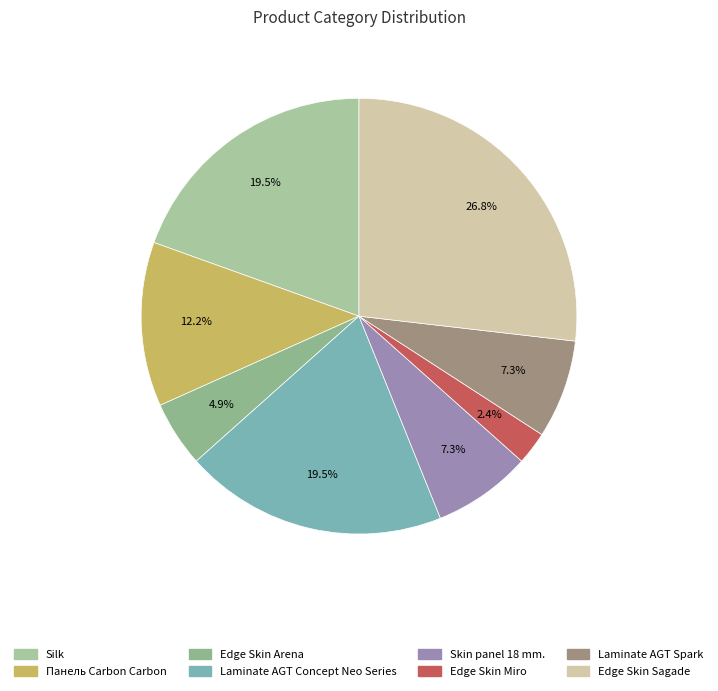

Is there any slice that represents more than half of the pie?

No